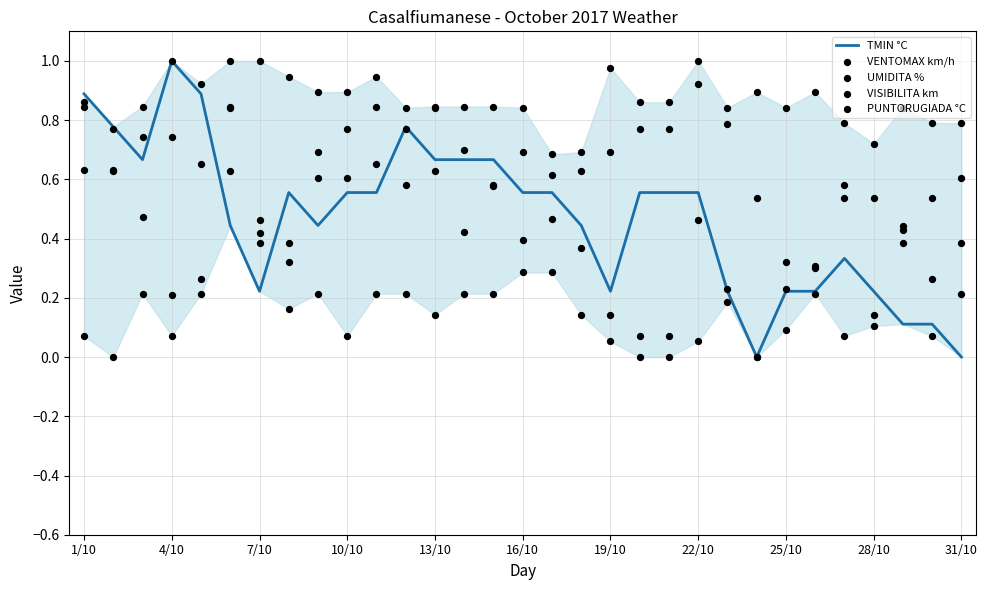

What are all the series names shown in the legend?

TMIN °C, VENTOMAX km/h, UMIDITA %, VISIBILITA km, PUNTORUGIADA °C